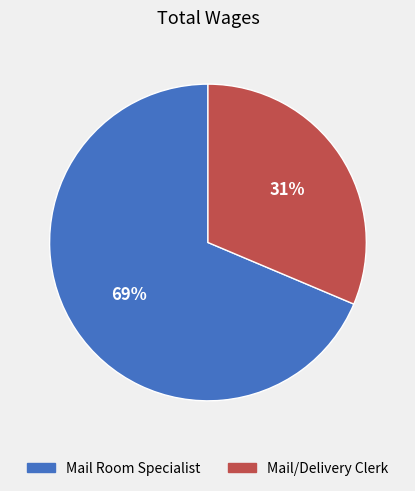

True or false: Mail Room Specialist accounts for 69% of the total.

True